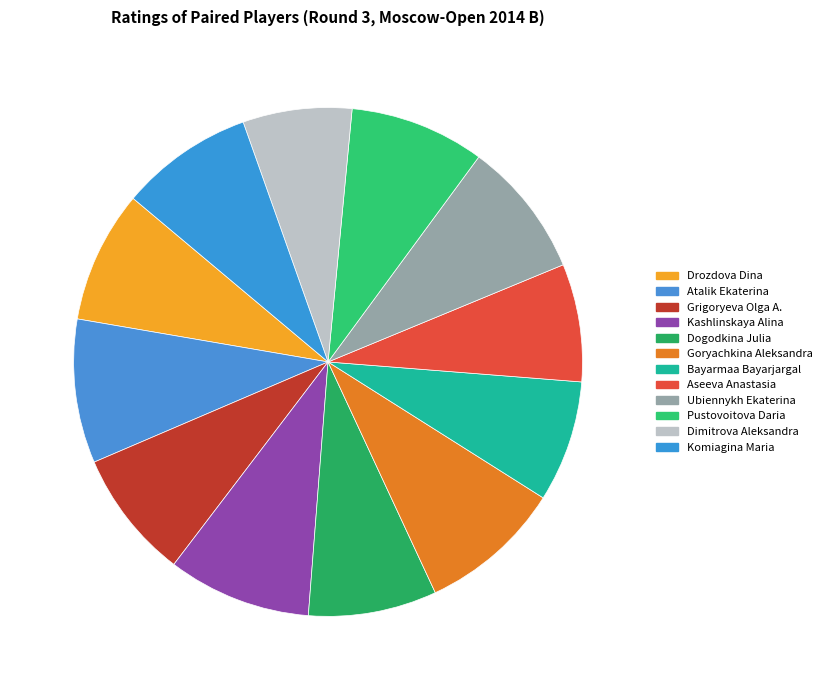

Count the number of slices in the pie.

12